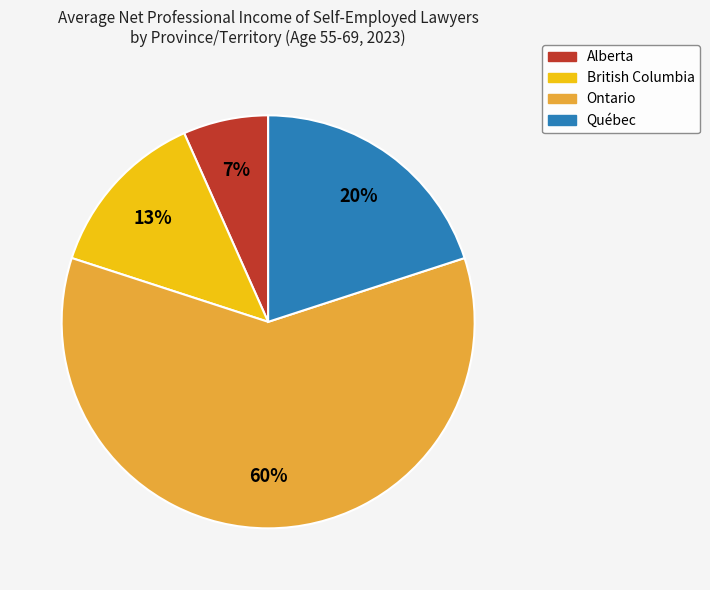

To the nearest percent, what is the average slice percentage?

25%